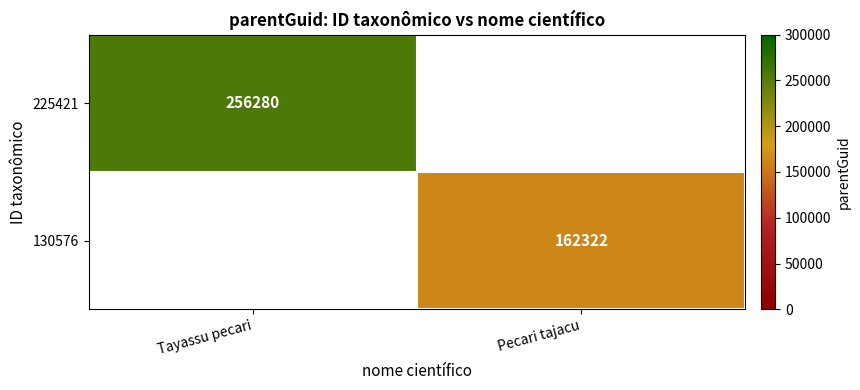

The value of 225421 at Tayassu pecari is 420597. True or false?

False